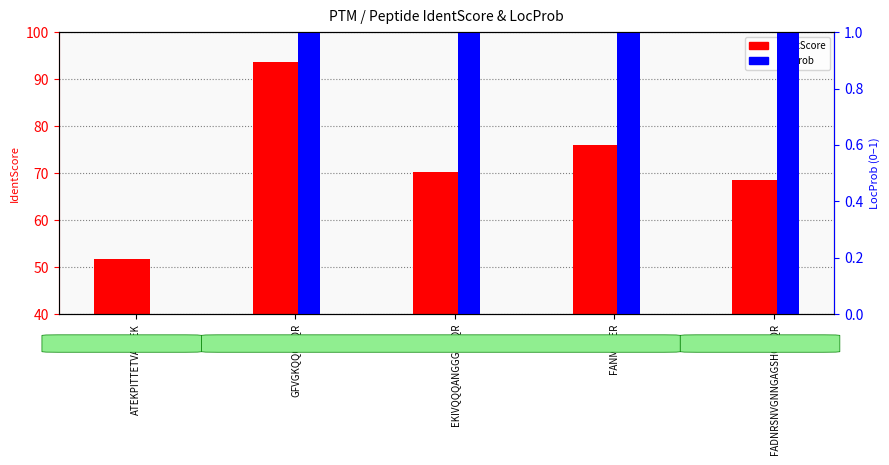

Is the value of LocProb (0-1) at FANMKEER greater than the value of IdentScore at ATEKPITTETVALTEK?

No